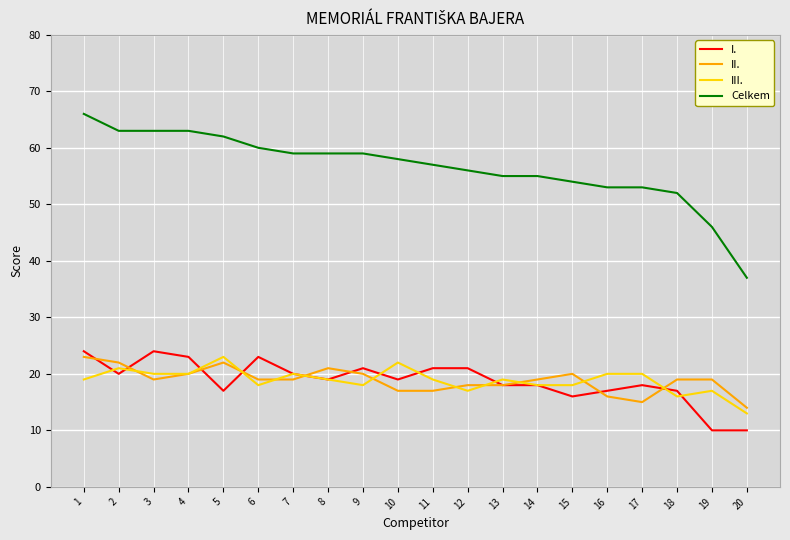

What is the highest value of the III. series?

23